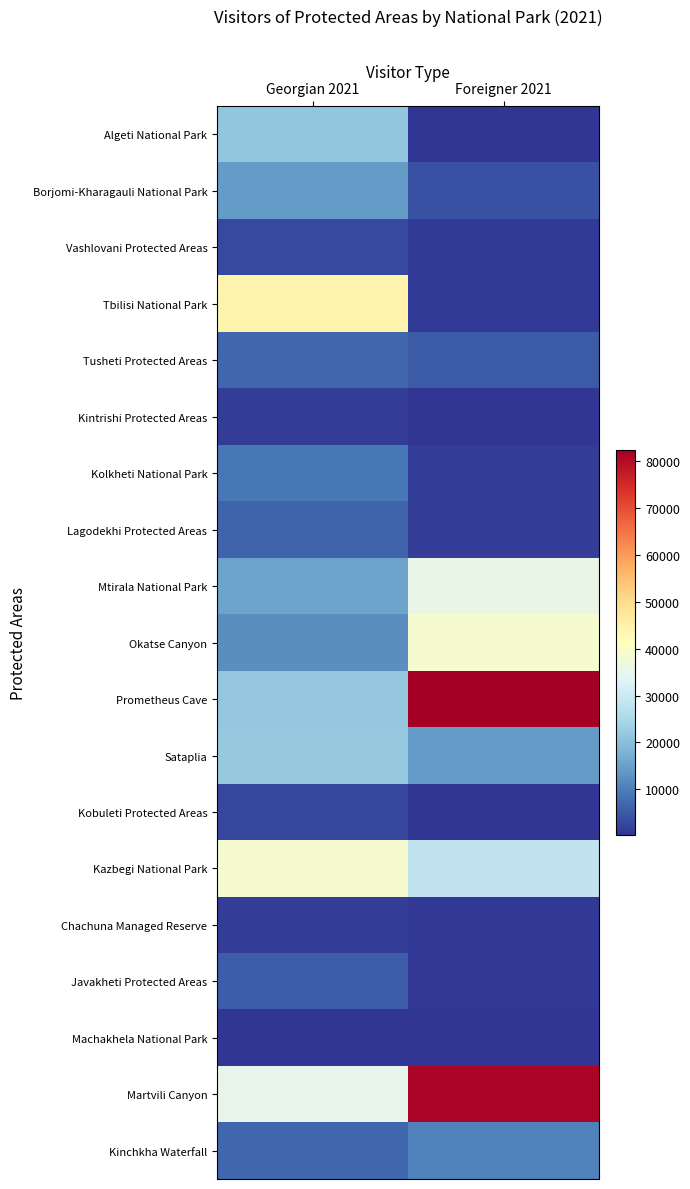

Reading left to right, transcribe all the data shown in this chart.

Algeti National Park: Georgian 2021=21318	Foreigner 2021=435
Borjomi-Kharagauli National Park: Georgian 2021=14220	Foreigner 2021=3918
Vashlovani Protected Areas: Georgian 2021=2934	Foreigner 2021=1119
Tbilisi National Park: Georgian 2021=44520	Foreigner 2021=1110
Tusheti Protected Areas: Georgian 2021=6940	Foreigner 2021=5257
Kintrishi Protected Areas: Georgian 2021=1483	Foreigner 2021=384
Kolkheti National Park: Georgian 2021=8906	Foreigner 2021=1488
Lagodekhi Protected Areas: Georgian 2021=6345	Foreigner 2021=1310
Mtirala National Park: Georgian 2021=15348	Foreigner 2021=35780
Okatse Canyon: Georgian 2021=12301	Foreigner 2021=38746
Prometheus Cave: Georgian 2021=21702	Foreigner 2021=82410
Sataplia: Georgian 2021=21861	Foreigner 2021=14219
Kobuleti Protected Areas: Georgian 2021=2615	Foreigner 2021=293
Kazbegi National Park: Georgian 2021=39037	Foreigner 2021=28382
Chachuna Managed Reserve: Georgian 2021=1322	Foreigner 2021=787
Javakheti Protected Areas: Georgian 2021=5646	Foreigner 2021=635
Machakhela National Park: Georgian 2021=312	Foreigner 2021=208
Martvili Canyon: Georgian 2021=34984	Foreigner 2021=81436
Kinchkha Waterfall: Georgian 2021=6834	Foreigner 2021=10426